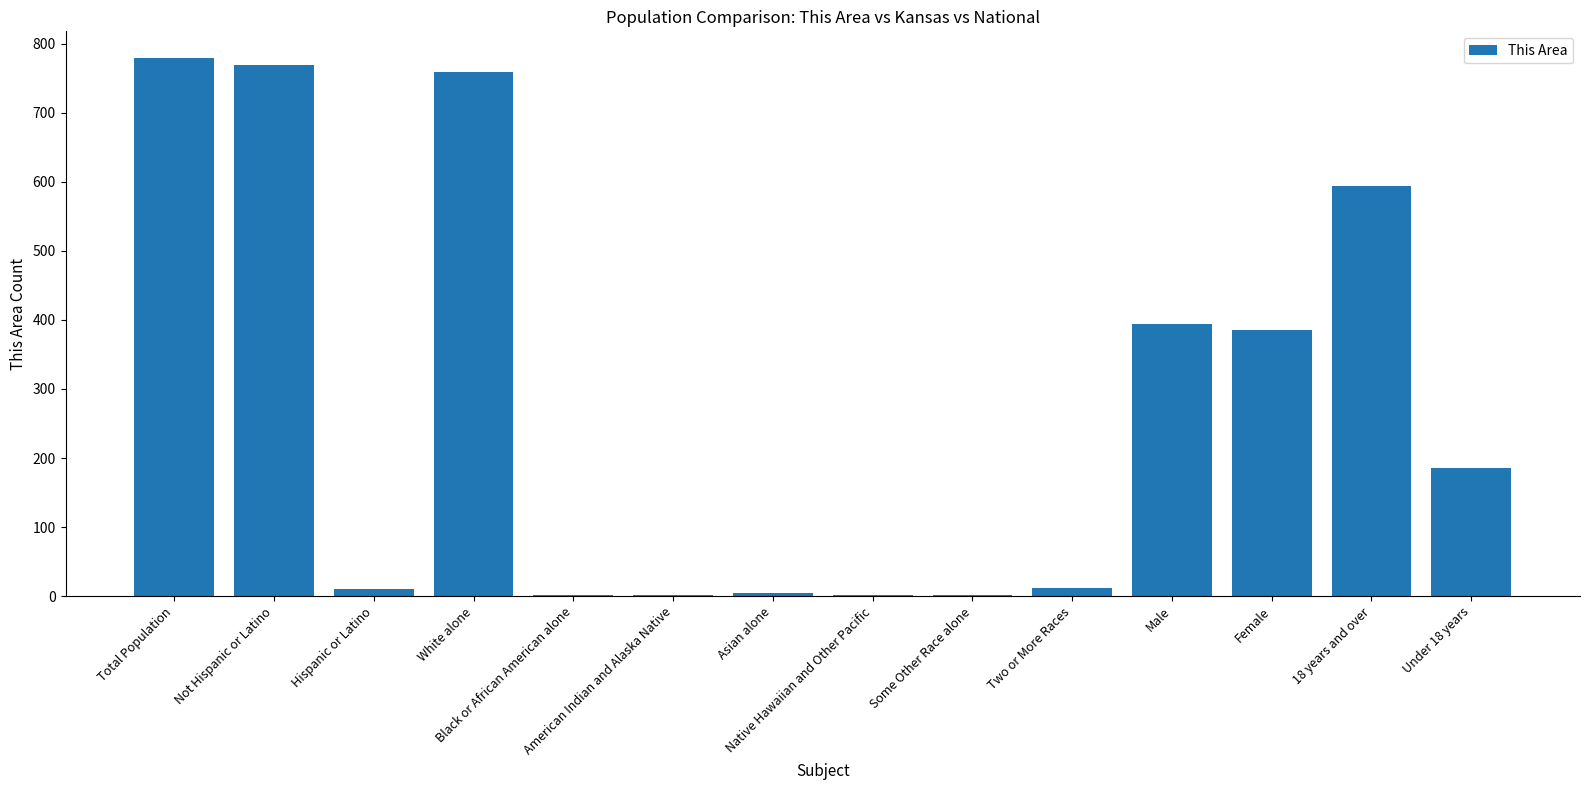

Between Not Hispanic or Latino and Under 18 years, which is larger?

Not Hispanic or Latino